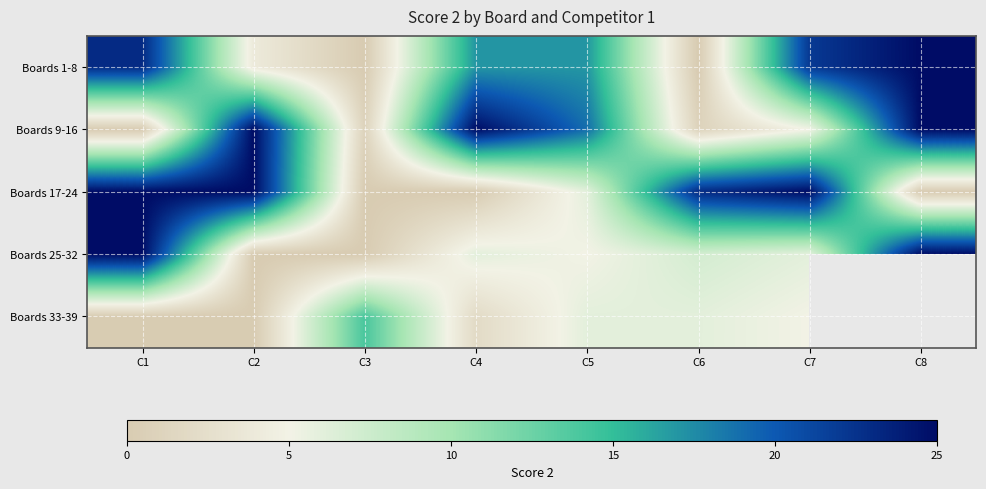

Where does the Boards 17-24 series first go above 23?

C1